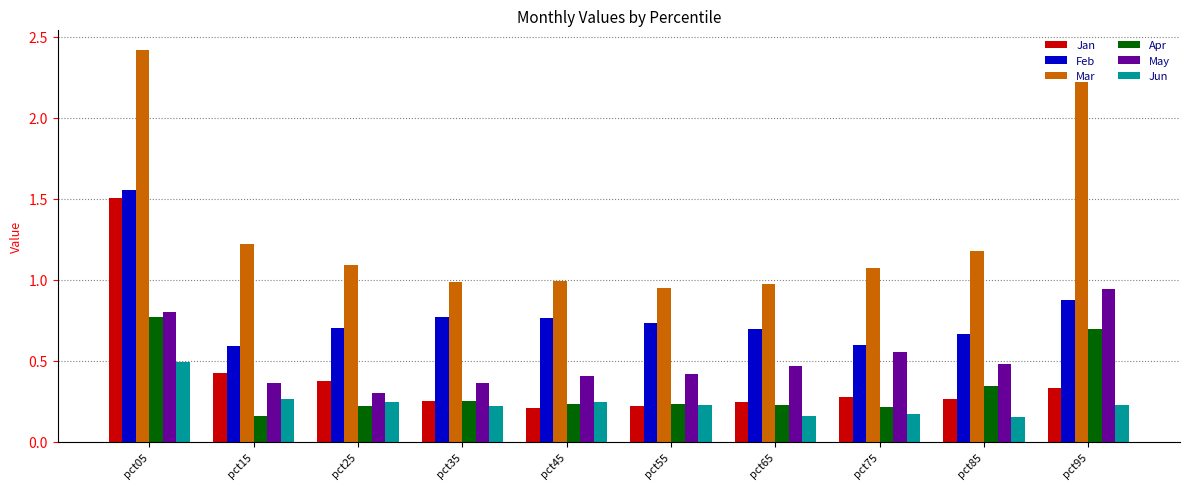

How many series are shown in this chart?

6